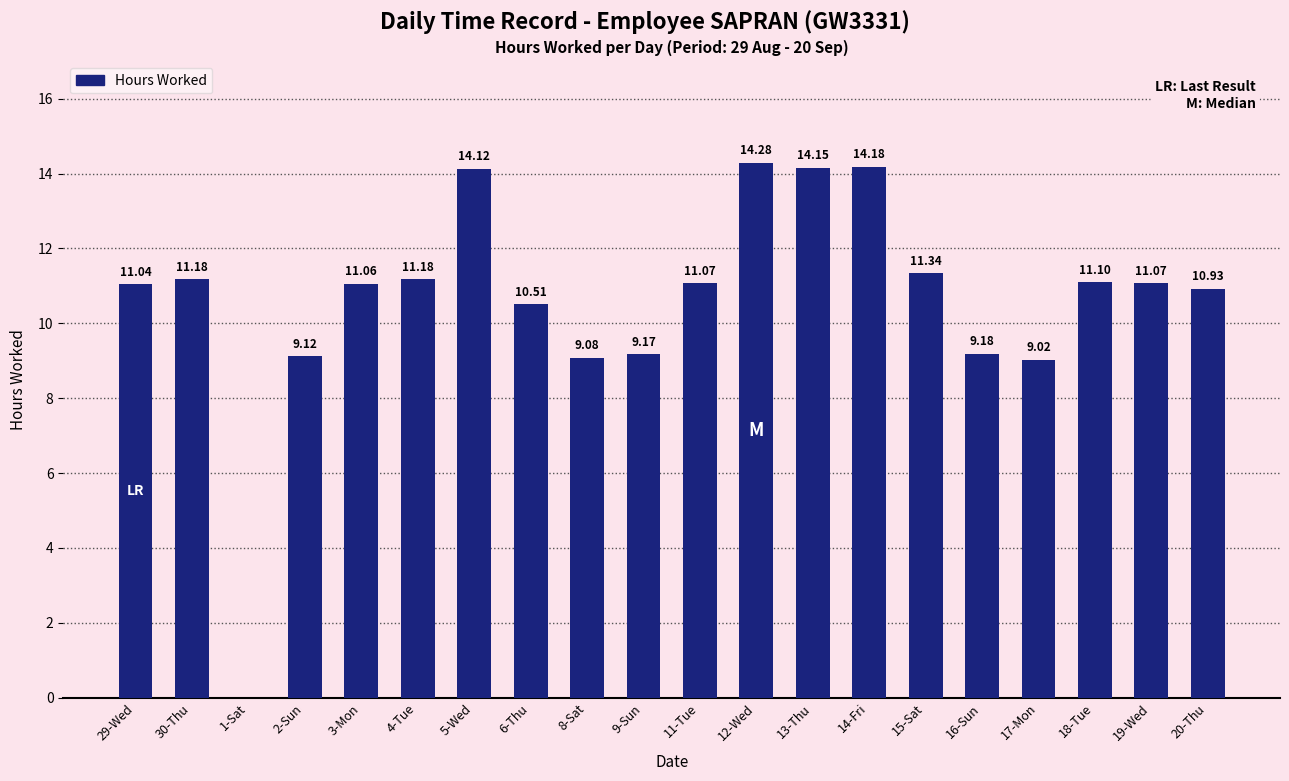

What is the sum of the values at 30-Thu and 6-Thu?

21.7